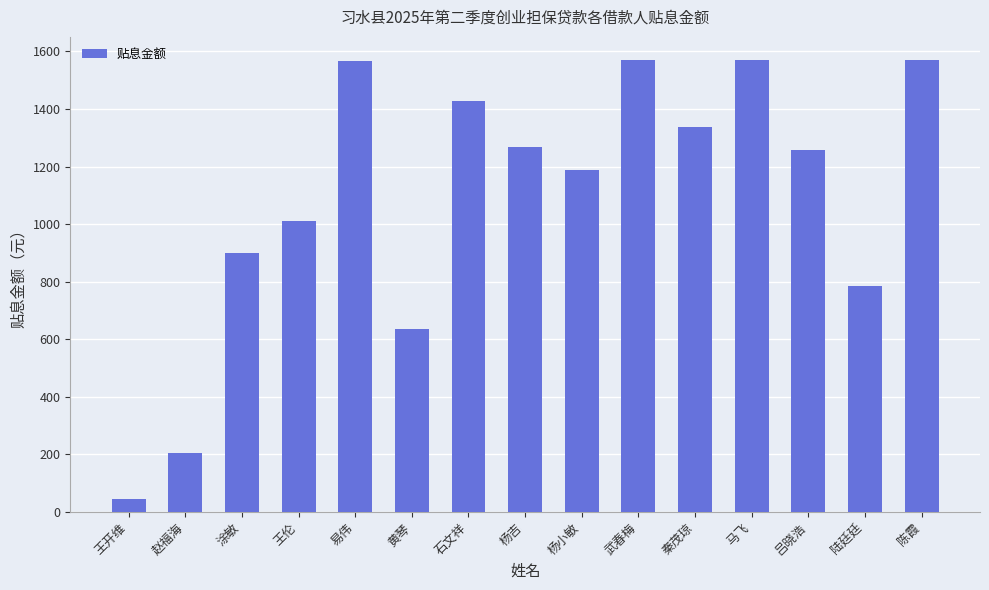

What position from the left is 王开维?

1